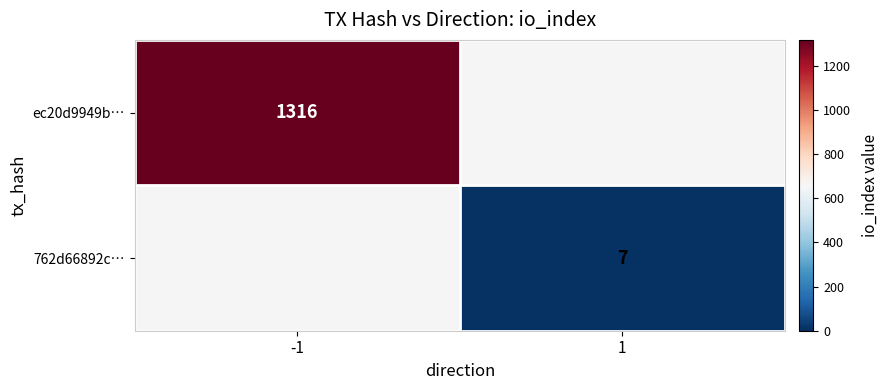

What is the total value across all series at 1?

7